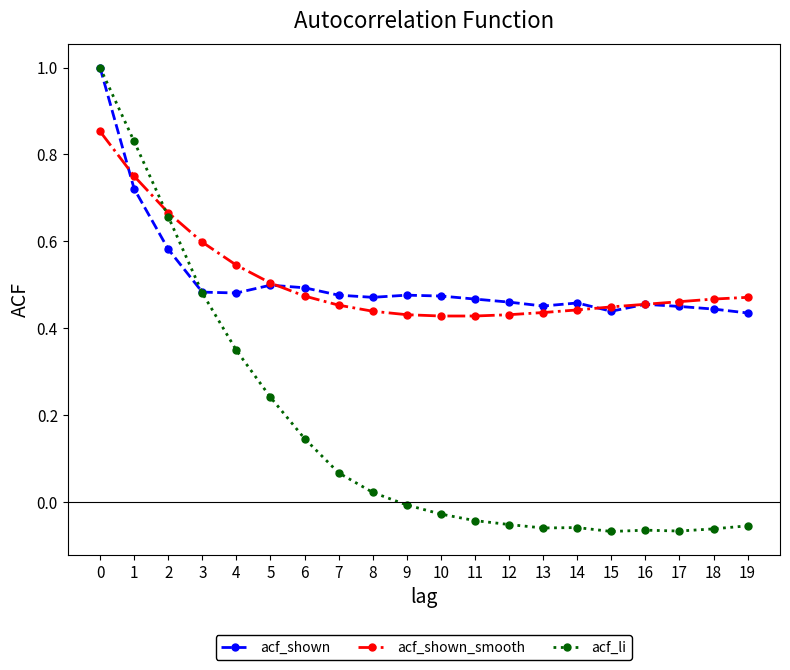

True or false: acf_shown has more than 0 interior local peaks.

True